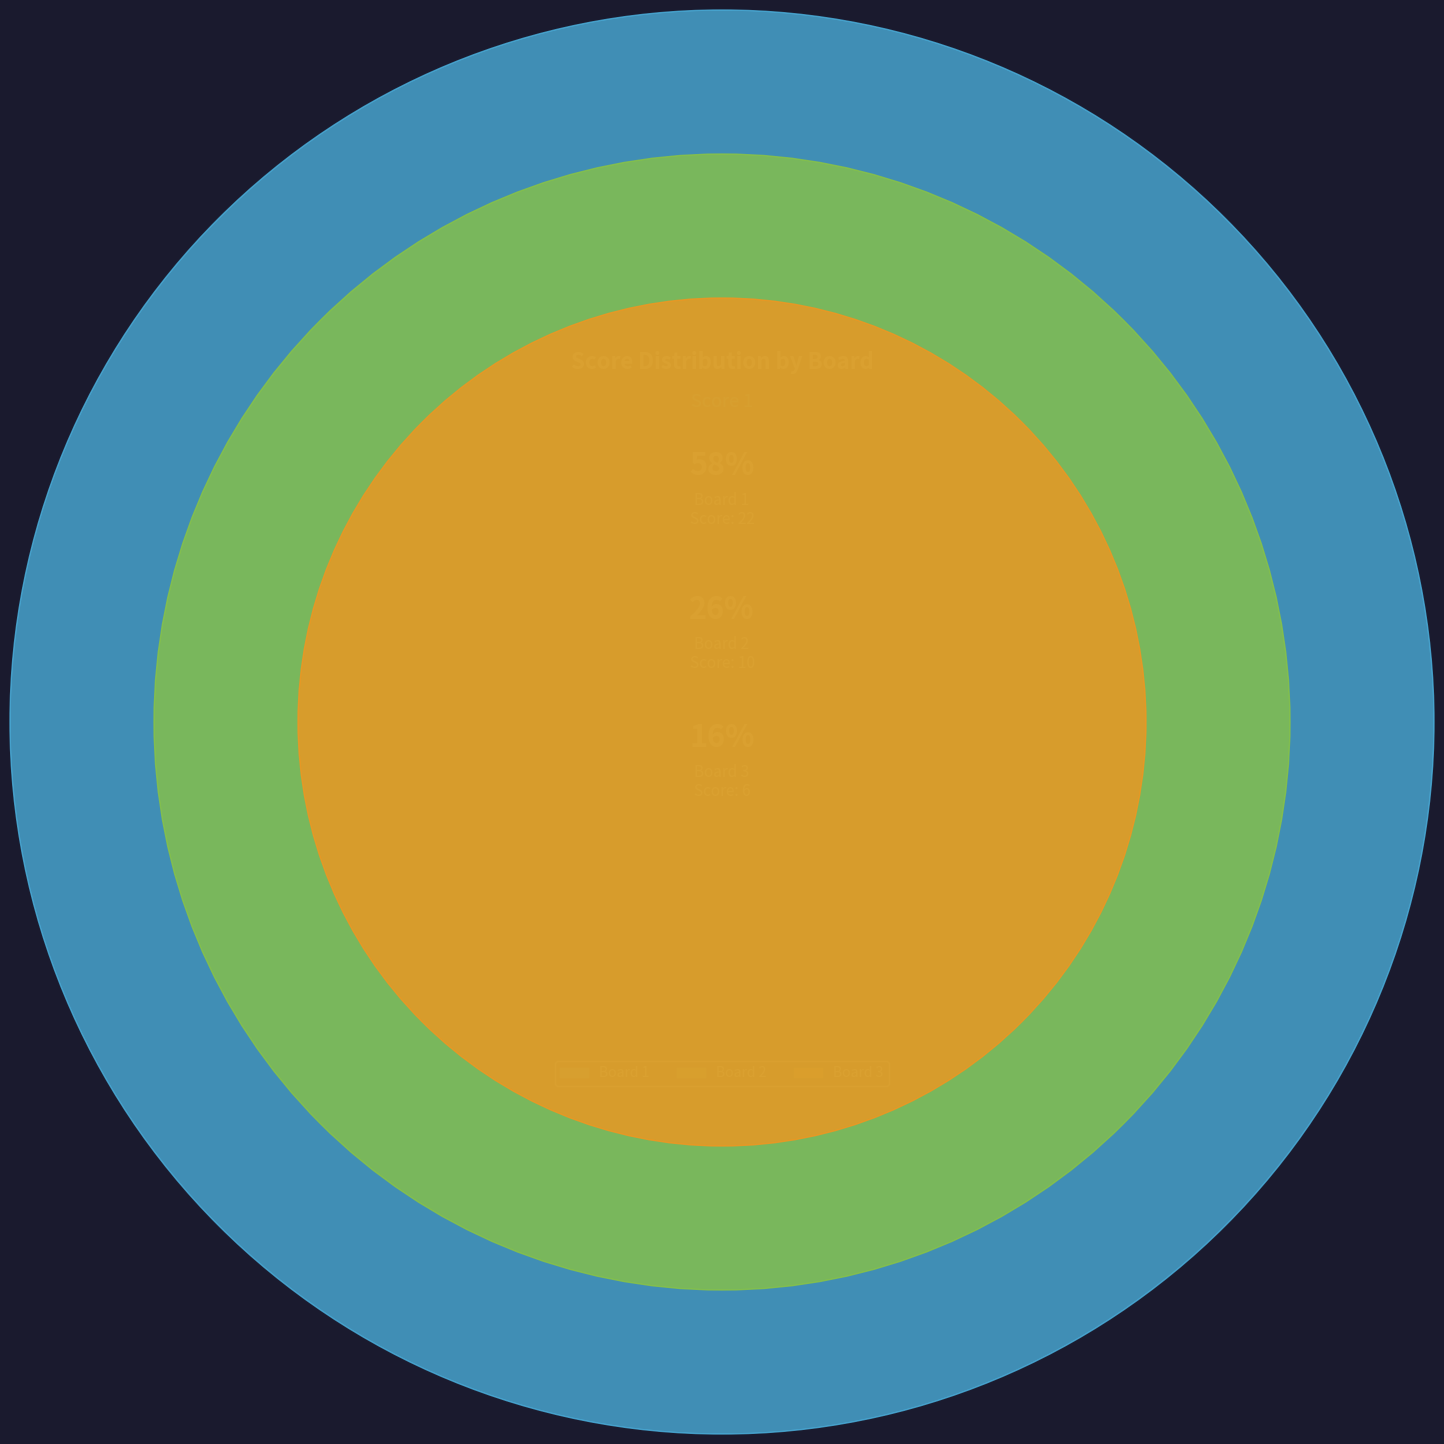

Which has a higher value, Board 2 or Board 1?

Board 1